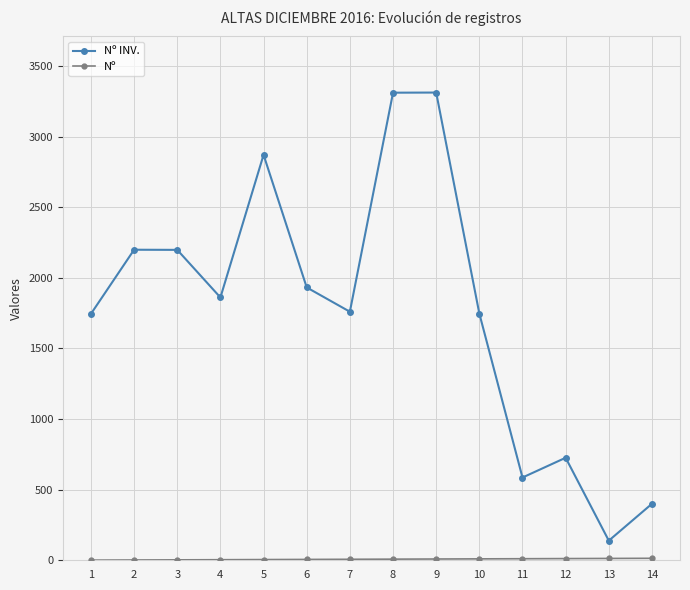

What is the greatest value displayed?

3312